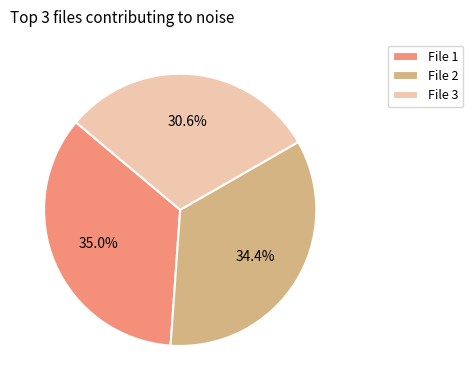

Rank the categories by value from lowest to highest.

File 3, File 2, File 1